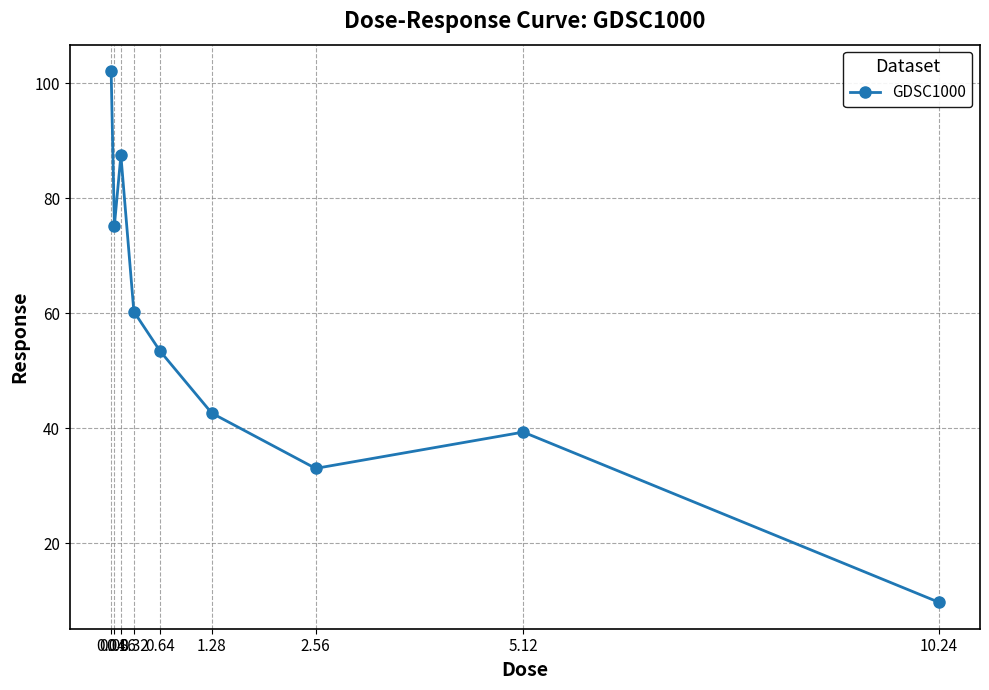

What is the difference between the maximum and minimum values?

92.3